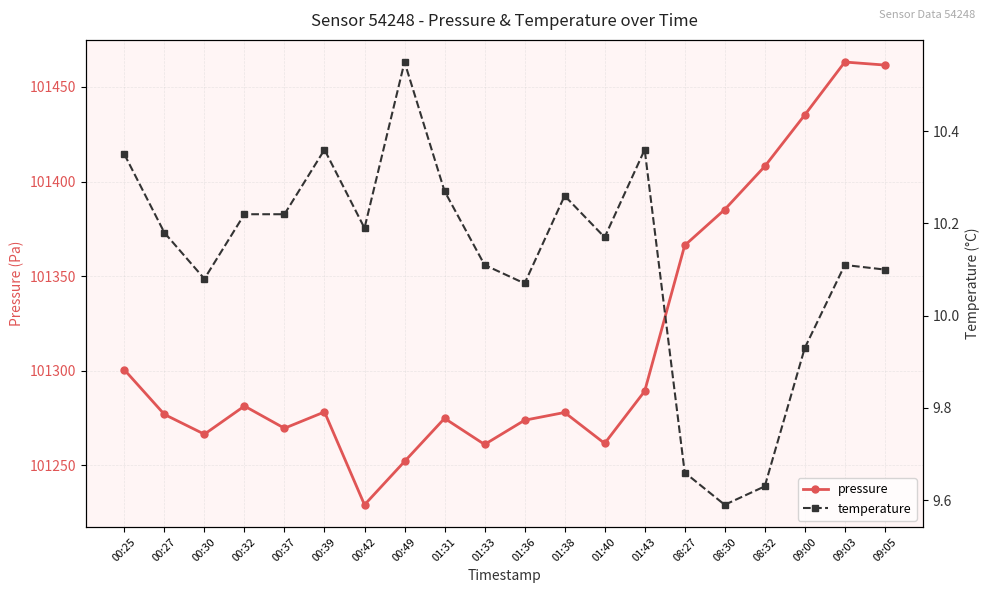

Which has a higher value, 00:49 or 00:25?

00:25